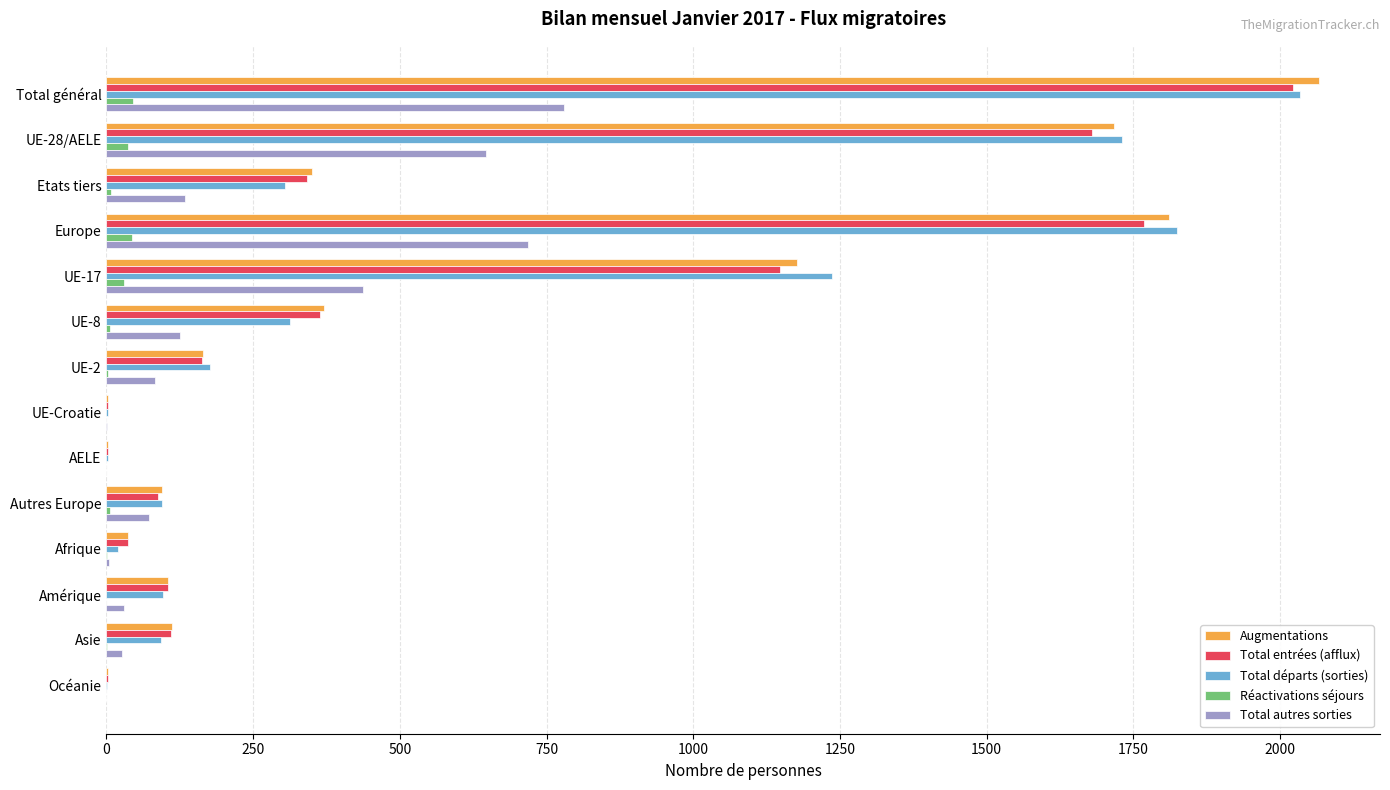

Count the number of categories in the chart.

14